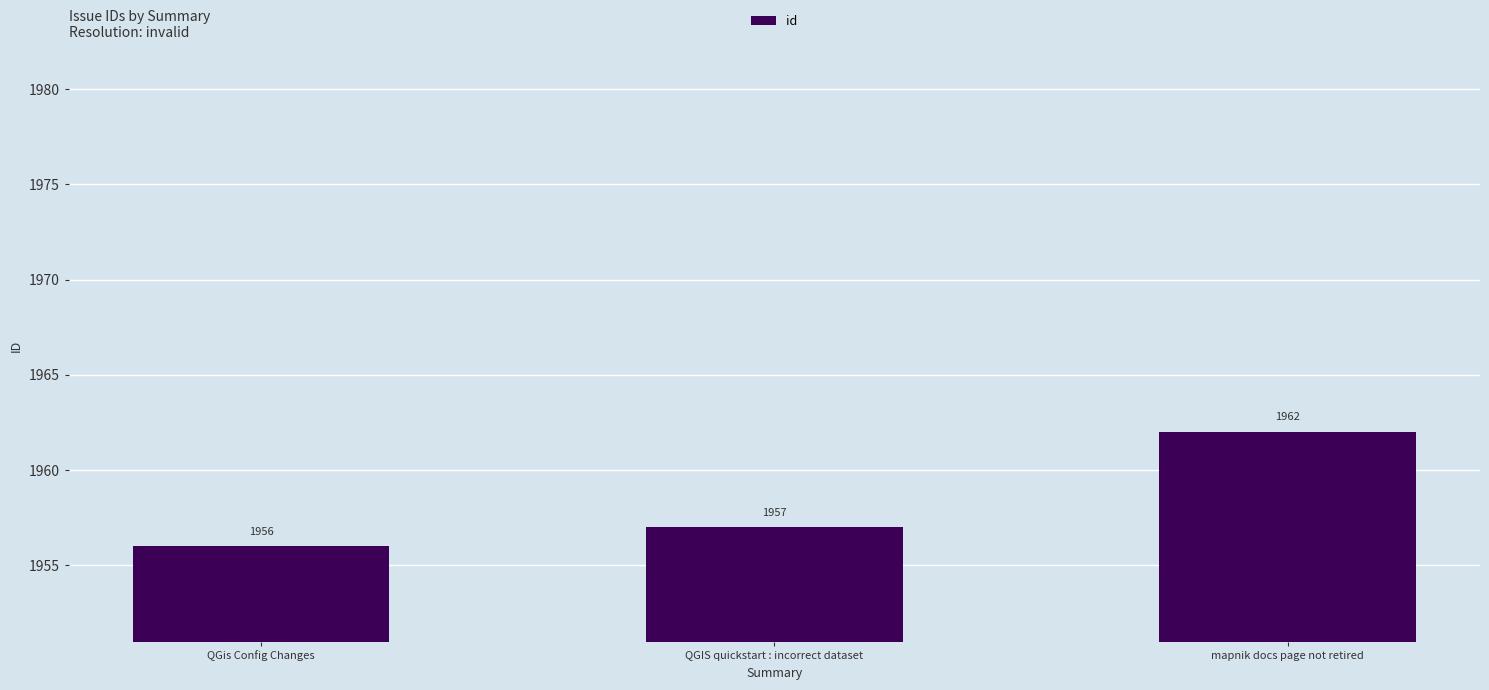

How many data points does each series have?

3